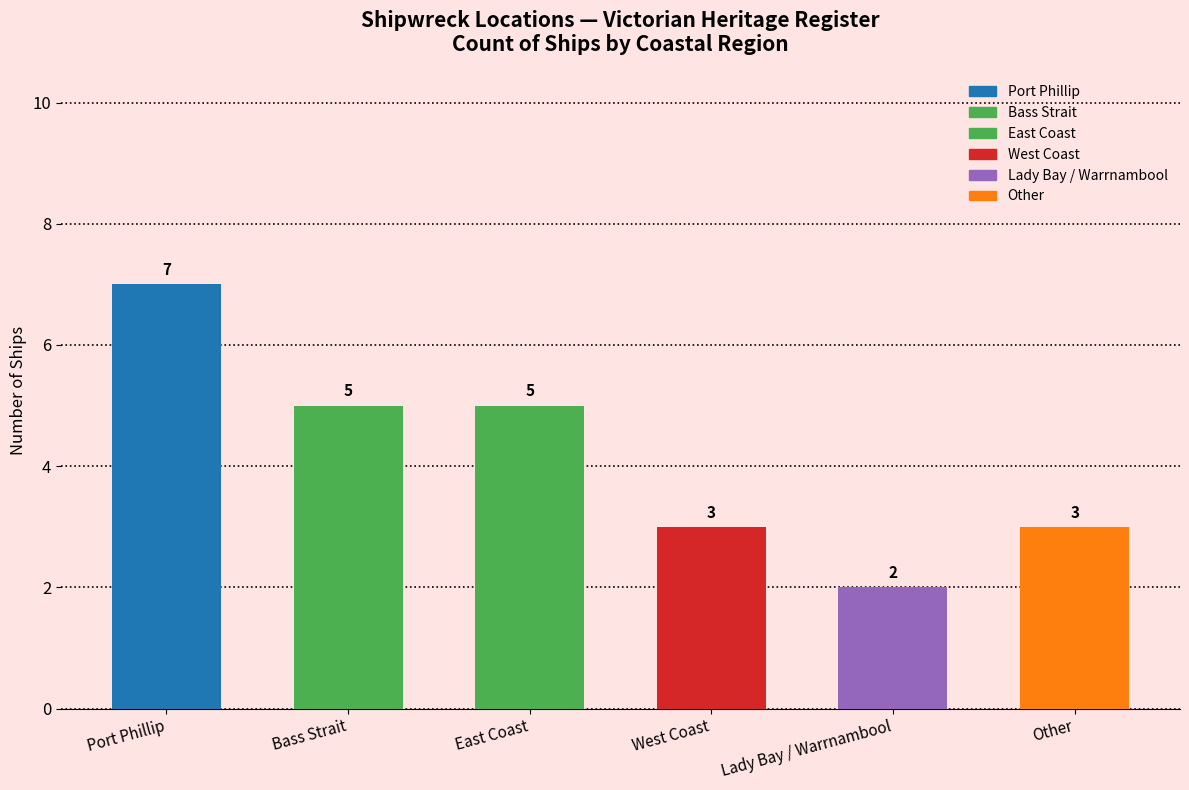

At which label is the value closest to 4?

Bass Strait